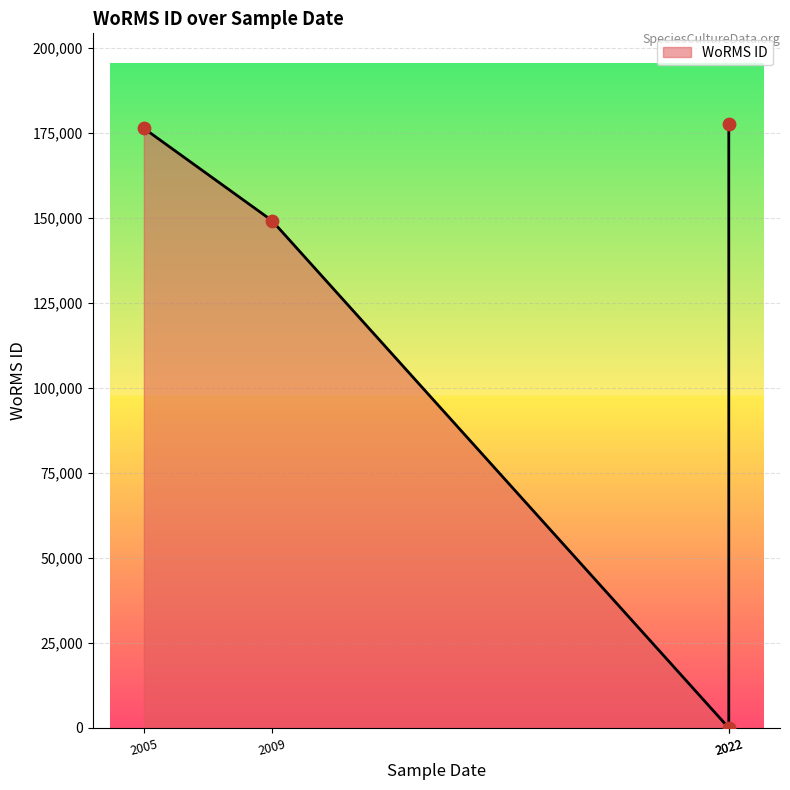

Approximately how many times larger is the value at RCC10319 (2022-08-17) compared to RCC7636 (2009-04-01)?

1.2